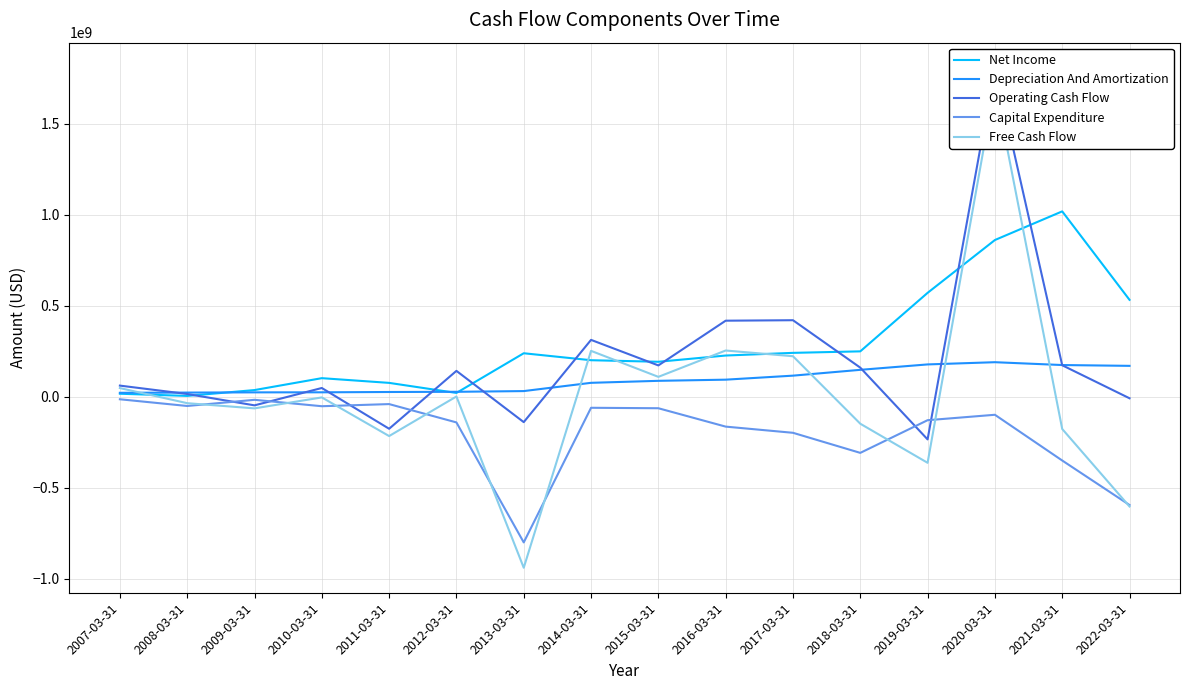

At which category does the chart reach its minimum across all series?

2013-03-31